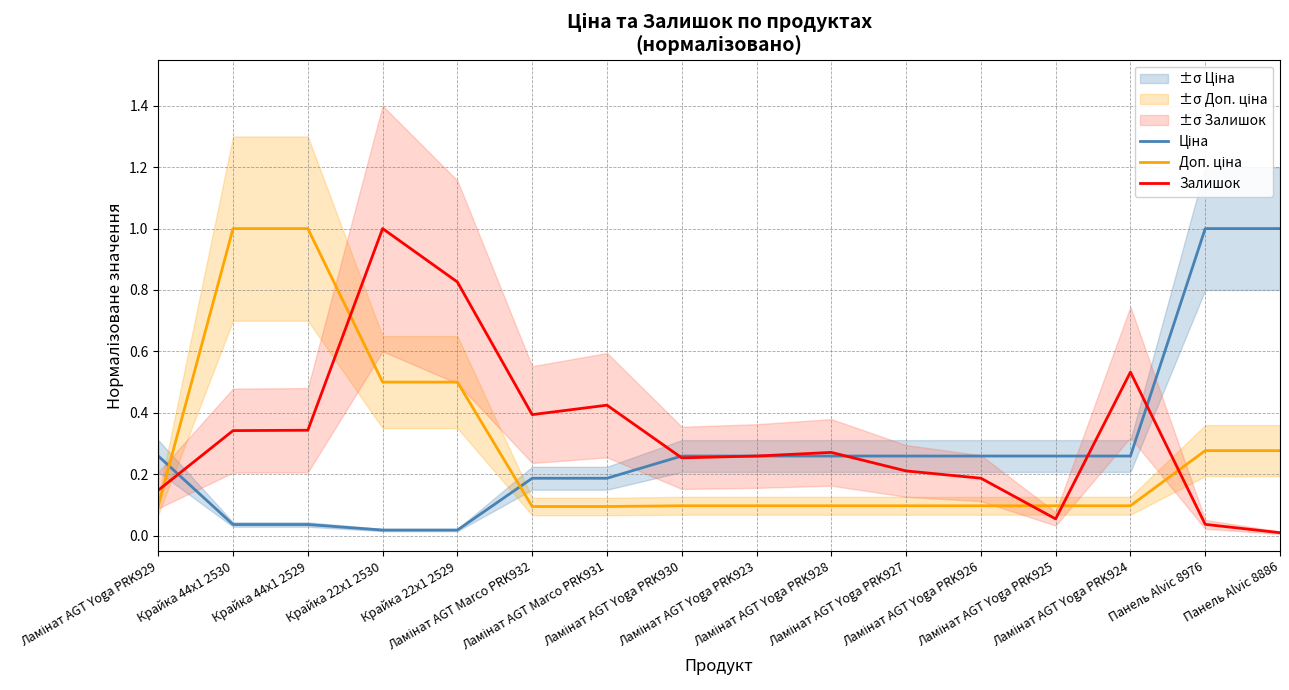

True or false: Залишок has a value of 0.1 at Ламінат AGT Yoga PRK925.

True